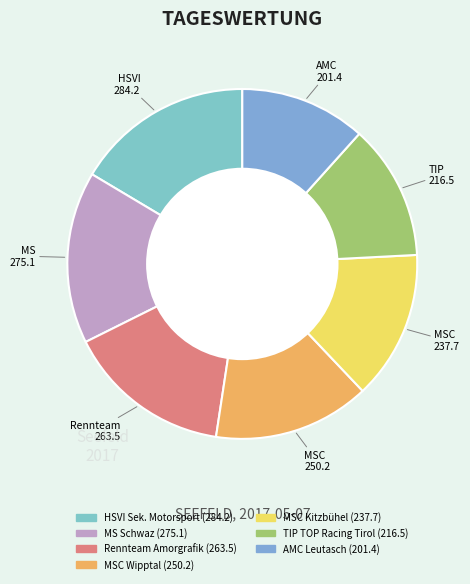

How many segments does this pie chart have?

7